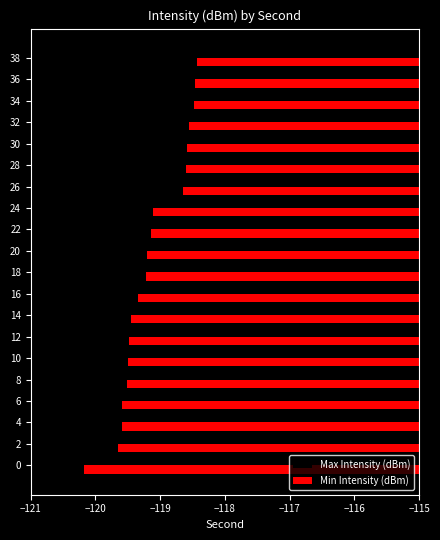

What is the sum of all Min Intensity (dBm) values?

-2382.7